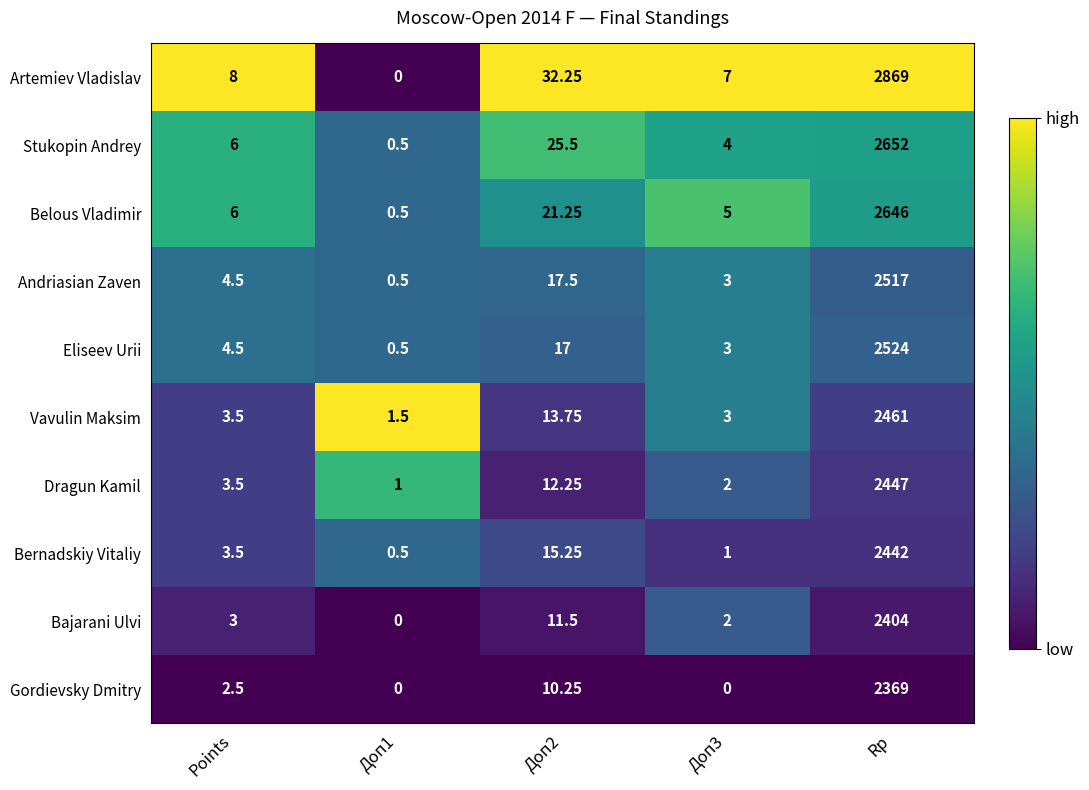

Which series has the widest spread of values?

Artemiev Vladislav